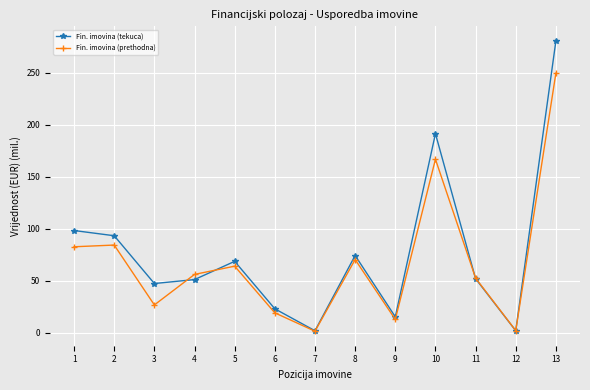

The Fin. imovina (prethodna) series shows 32.7 at 6. True or false?

False